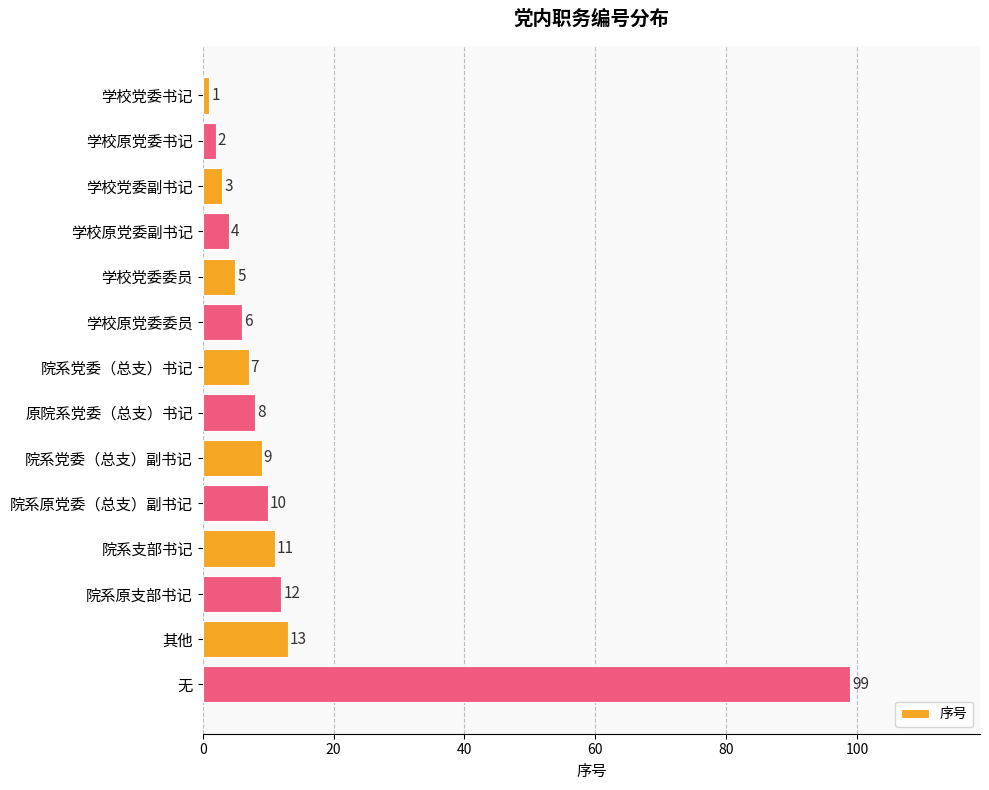

Where is the data nearest to the value 50?

其他